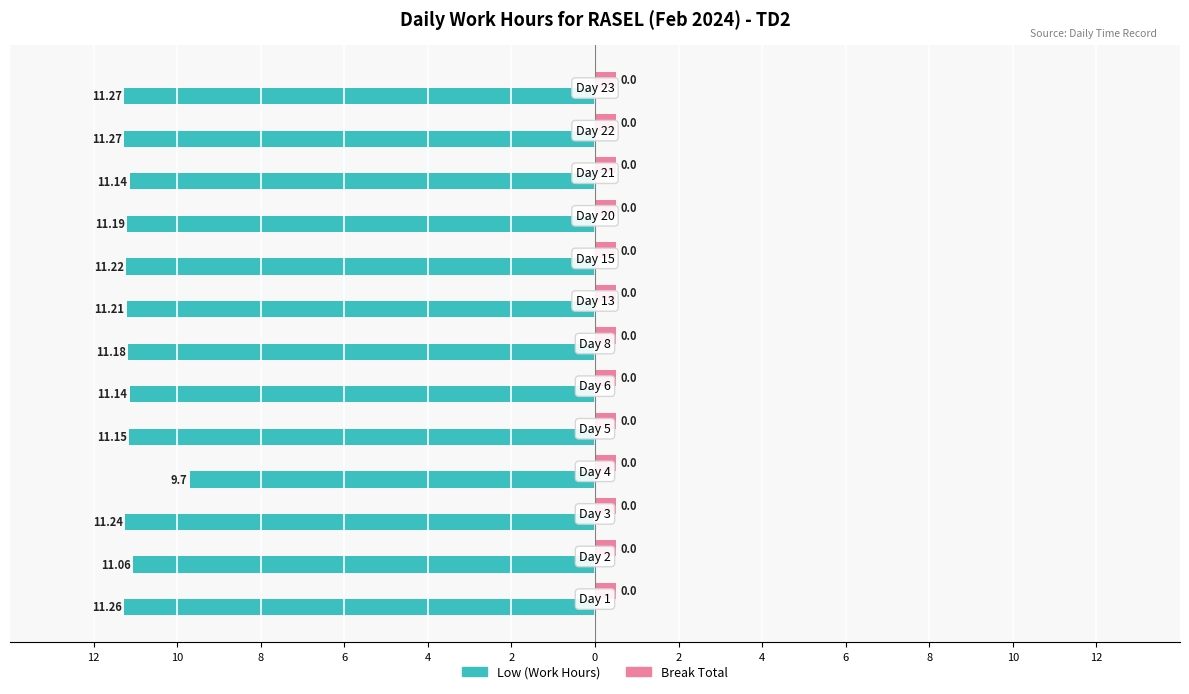

What are all the series names shown in the legend?

Low (Work Hours), Break Total